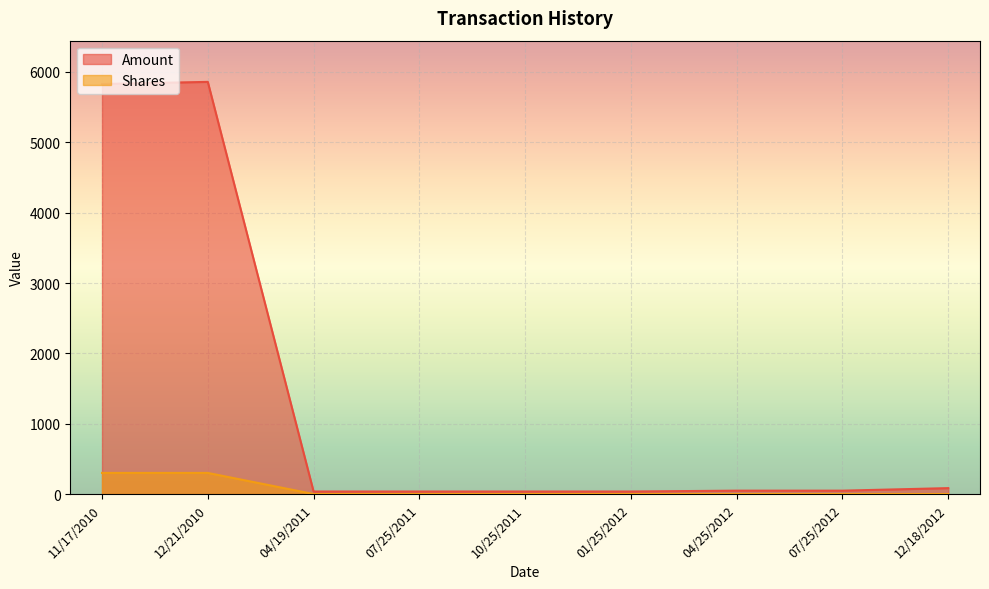

Between 12/18/2012 and 07/25/2012, which series saw the biggest shift?

Amount